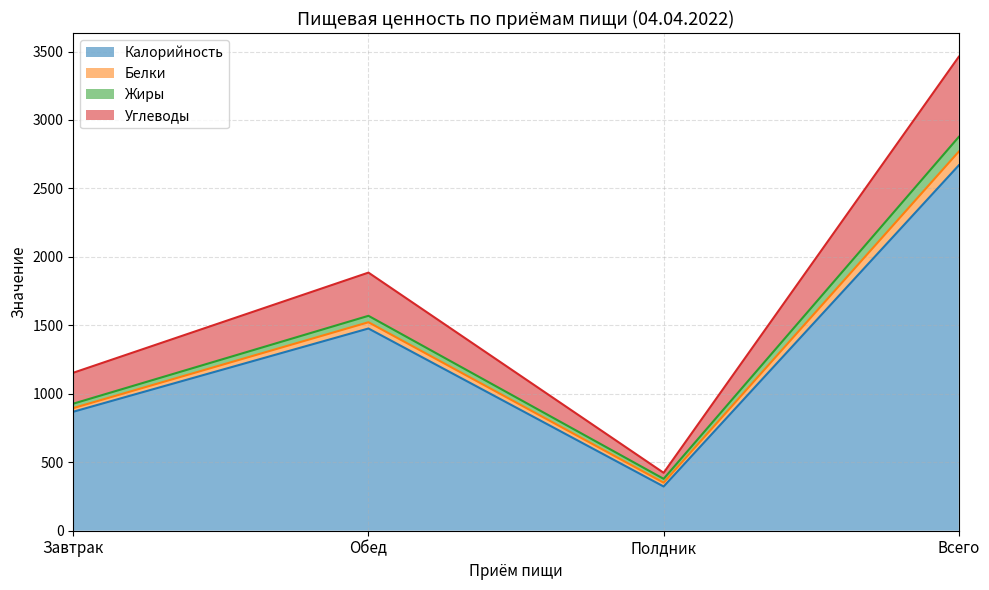

The value of Калорийность at Полдник is 174.7. True or false?

False